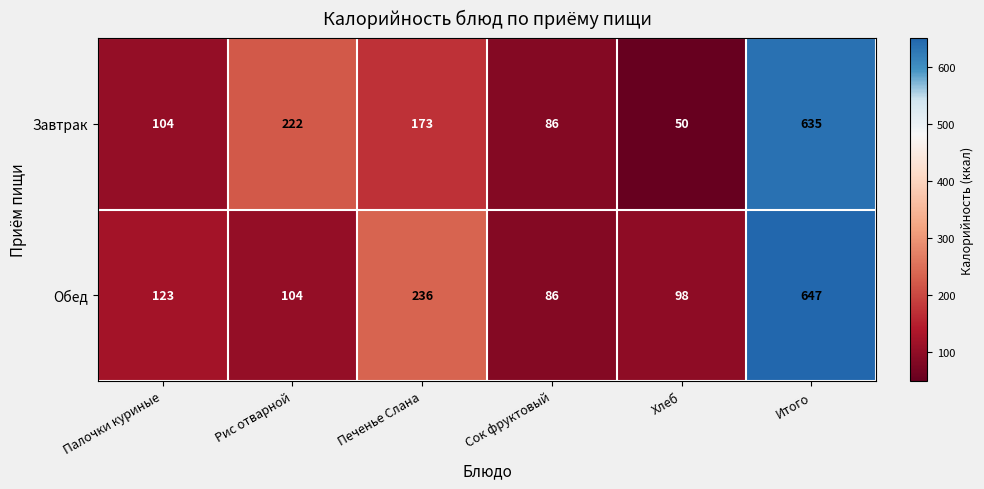

What is the difference between the highest and lowest values at Итого?

12